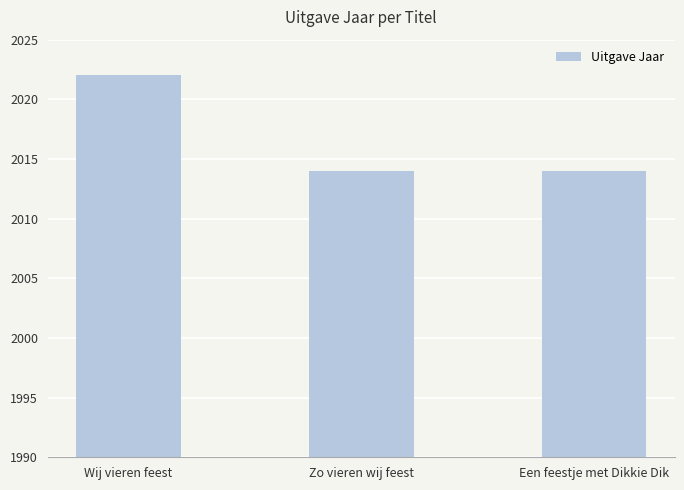

True or false: the data shows 2022 at Wij vieren feest.

True